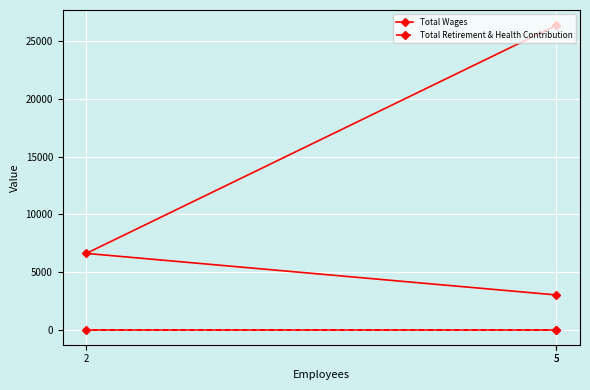

Rank the series by their average value, from highest to lowest.

Total Wages, Total Retirement & Health Contribution